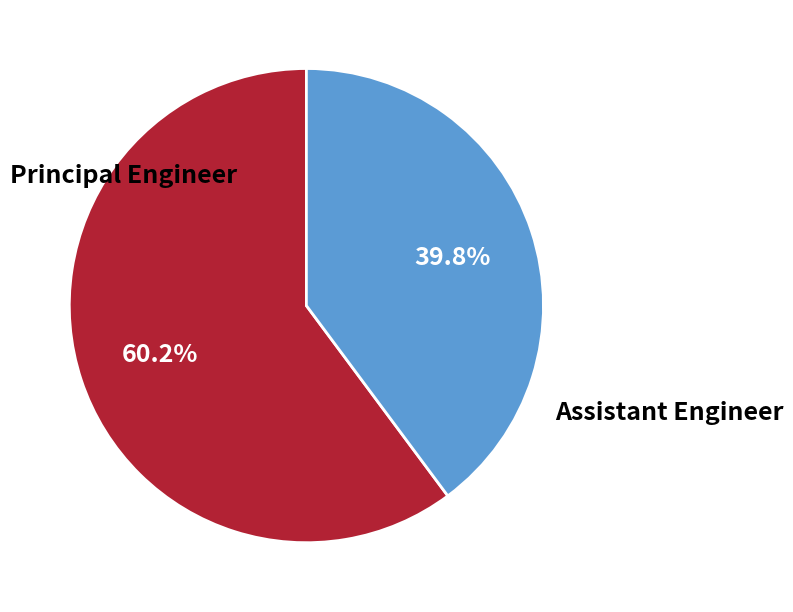

What is the ratio of the value at Principal Engineer to the value at Assistant Engineer?

1.5